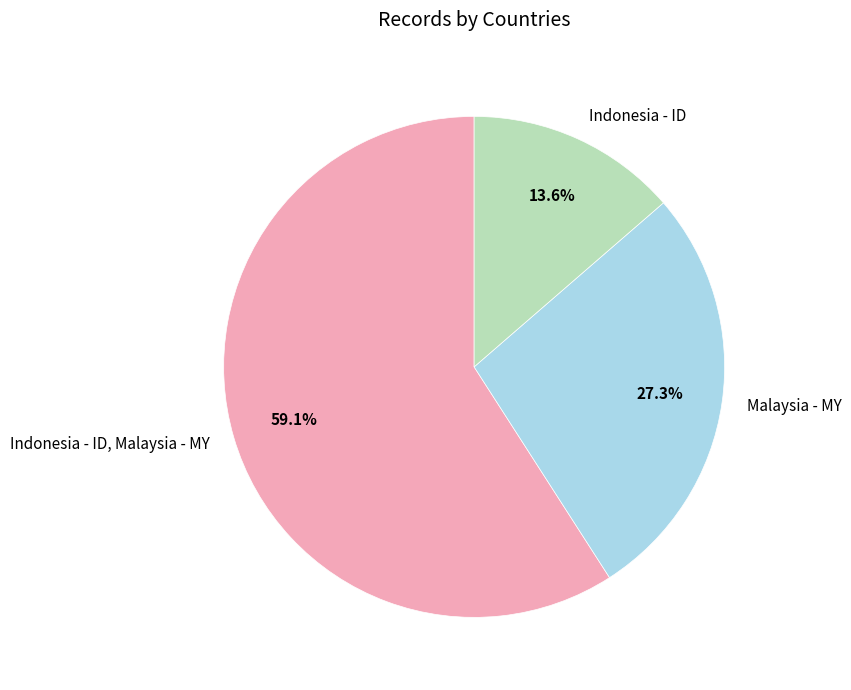

What is the ratio of the value at Malaysia - MY to the value at Indonesia - ID?

2.0